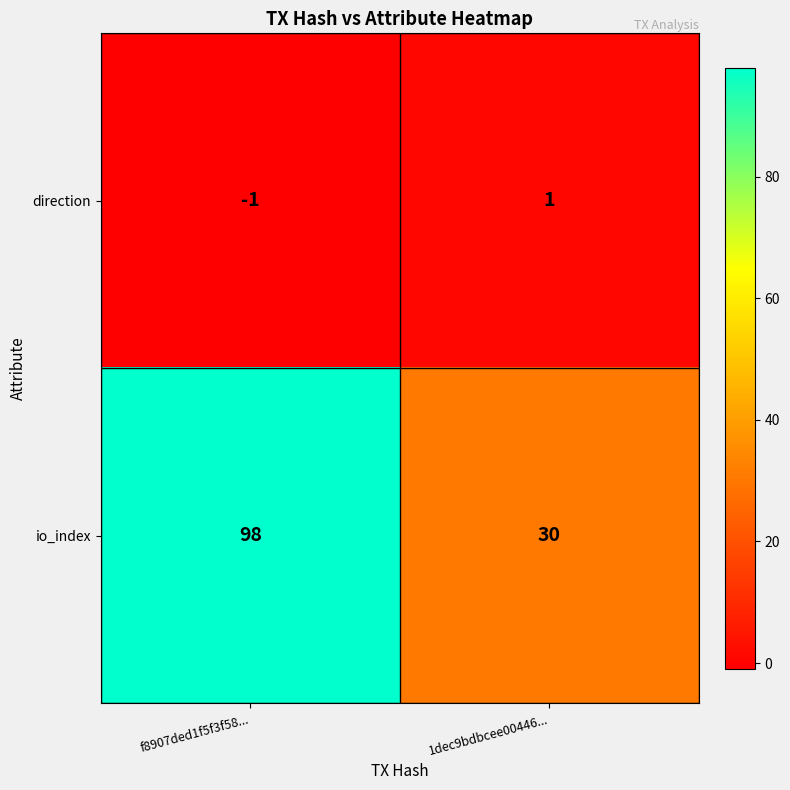

At 1dec9bdbcee00446..., list the series in order from largest to smallest.

io_index, direction